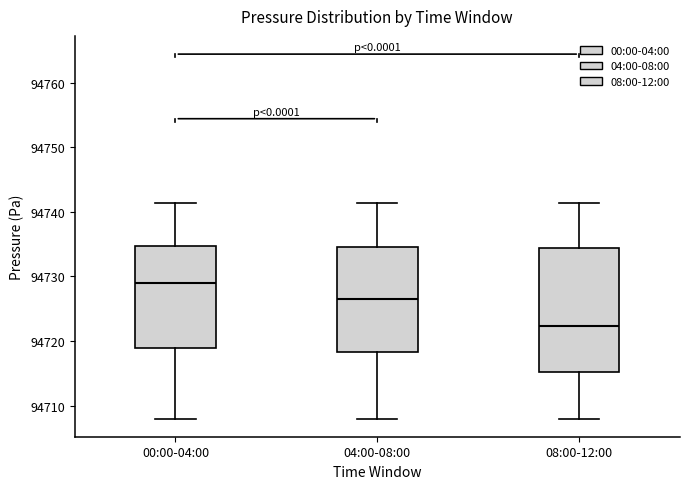

Reading left to right, read every box against the y-axis: the position of its median line, the range the box covers, and the ends of its whiskers. The values are not printed on the chart, so give them approximately, as read against the axis.

00:00-04:00: median 94729, box 94719 to 94735, whiskers 94708 to 94741
04:00-08:00: median 94726, box 94718 to 94735, whiskers 94708 to 94741
08:00-12:00: median 94722, box 94715 to 94734, whiskers 94708 to 94741